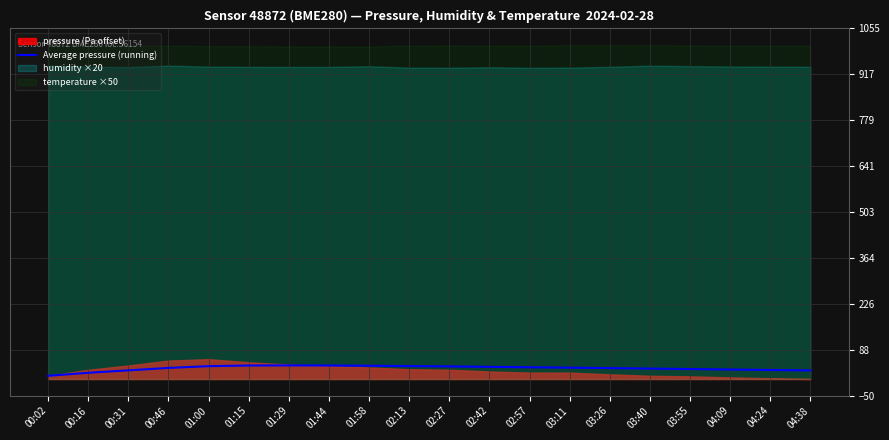

Is it true that the value at 00:31 is 26.1?

True